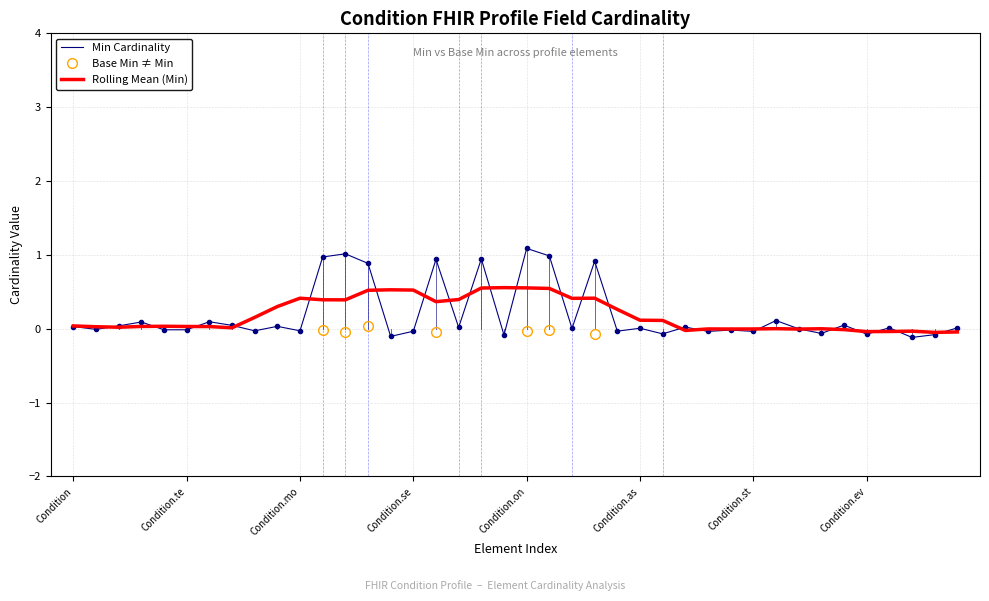

The Min Cardinality series shows 0.8 at Condition.on. True or false?

False